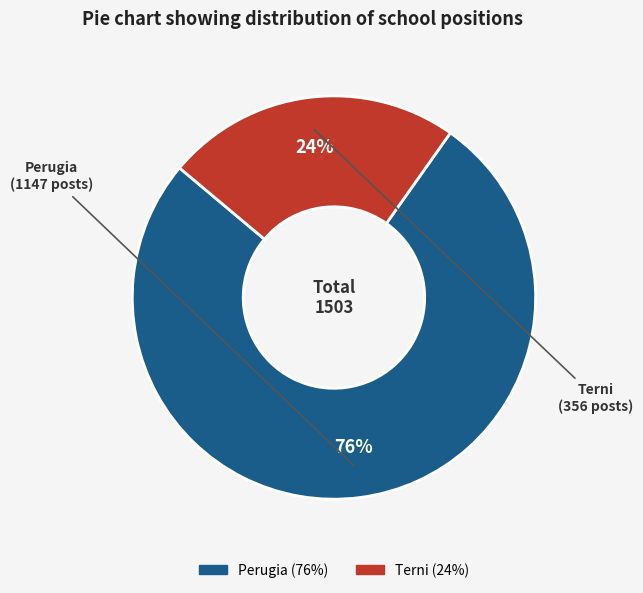

What is the smallest slice in the pie chart?

Terni